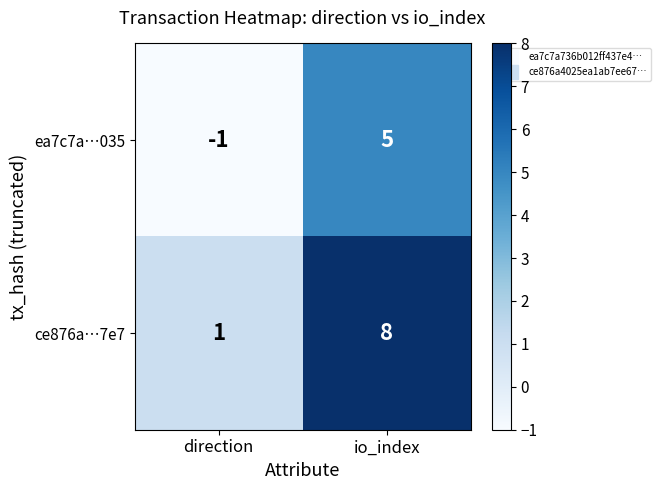

How many values in the ea7c7a…035 series are below 5?

1